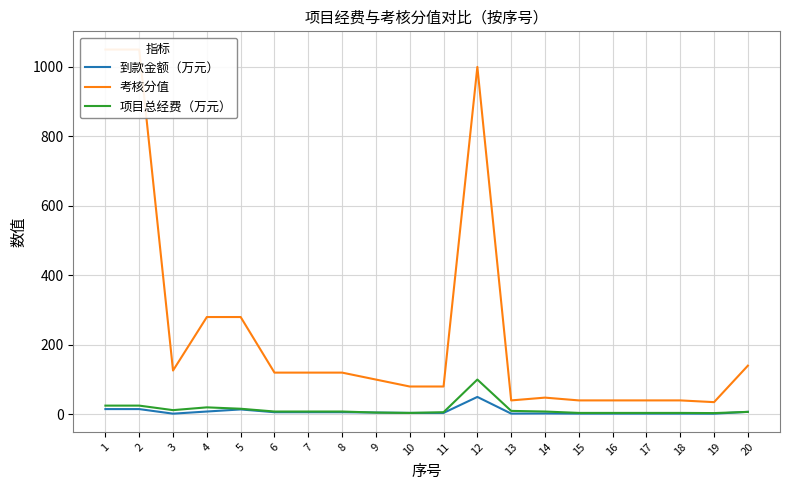

Which series has the largest range (max minus min)?

考核分值